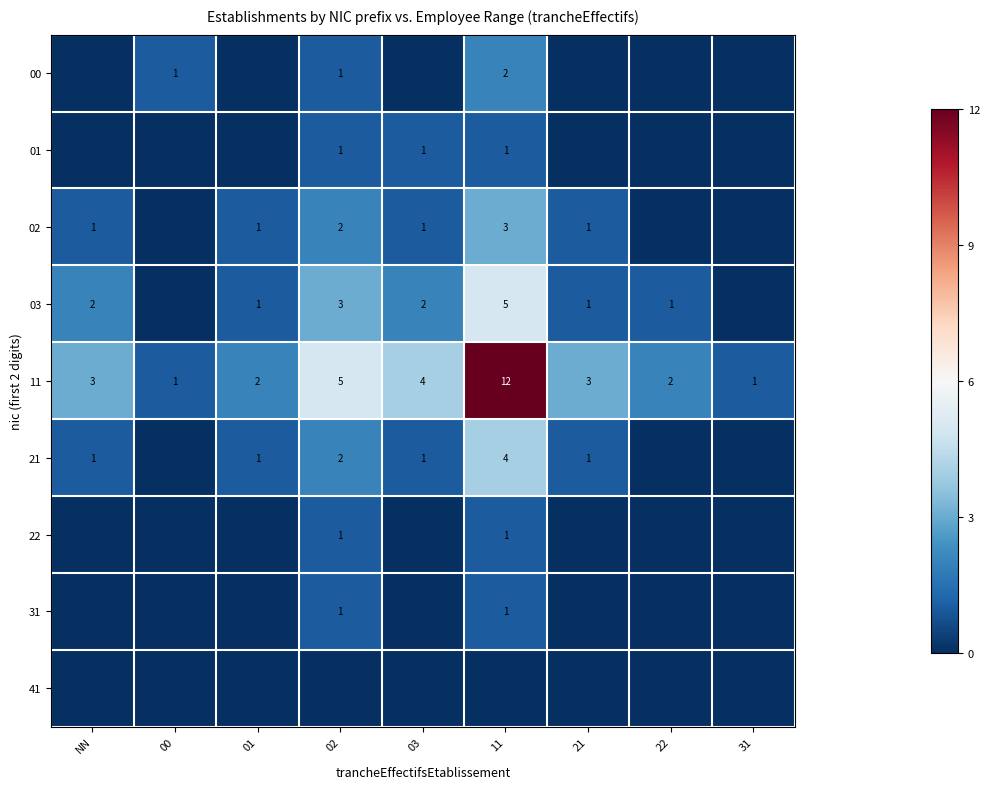

What is the sum of all 11 values?

33